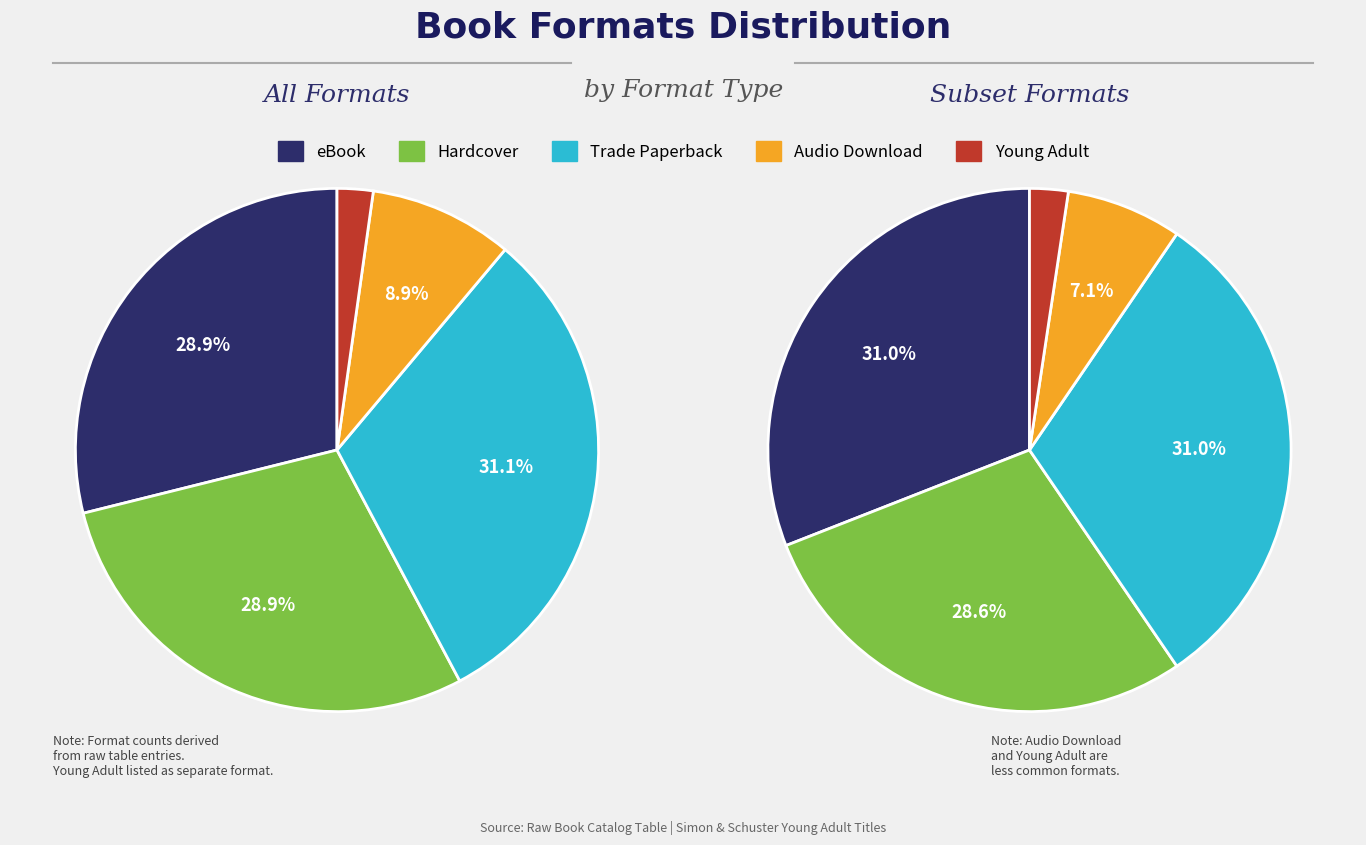

Approximately how many times larger is the value at Hardcover compared to Audio Download?

3.2